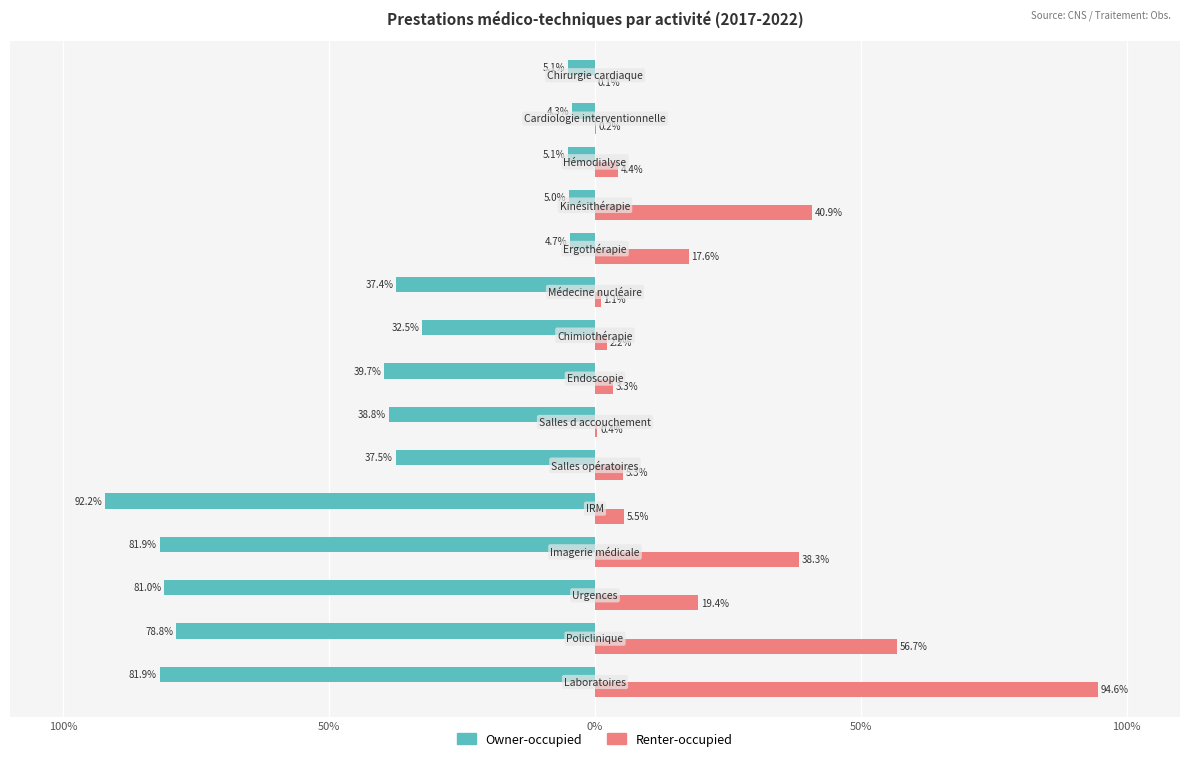

Reading left to right, list all the values displayed in this chart.

Owner-occupied: -81.9	-78.8	-81.0	-81.9	-92.2	-37.5	-38.8	-39.7	-32.5	-37.4	-4.7	-5.0	-5.1	-4.3	-5.1
Renter-occupied: 94.6	56.7	19.4	38.3	5.5	5.3	0.4	3.3	2.2	1.1	17.6	40.9	4.4	0.2	0.1